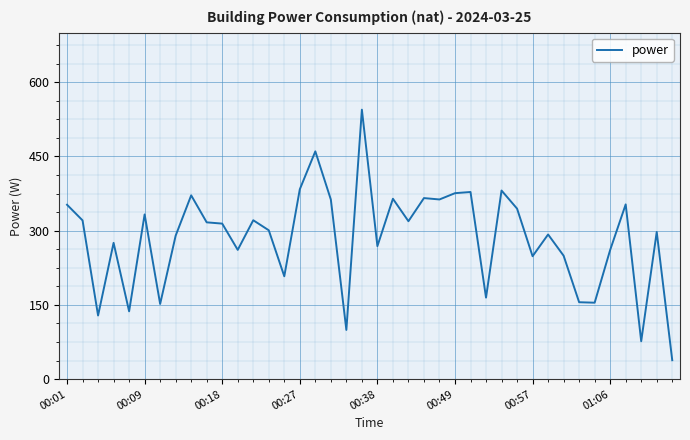

What is the difference between the maximum and minimum values?

506.2